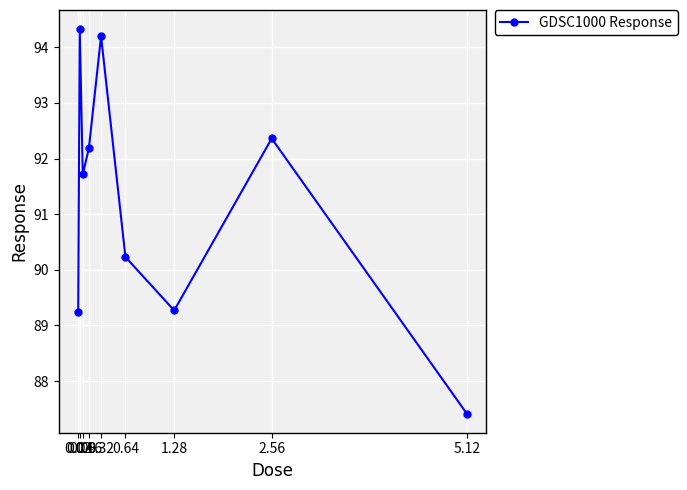

How many lines are shown in the chart?

1